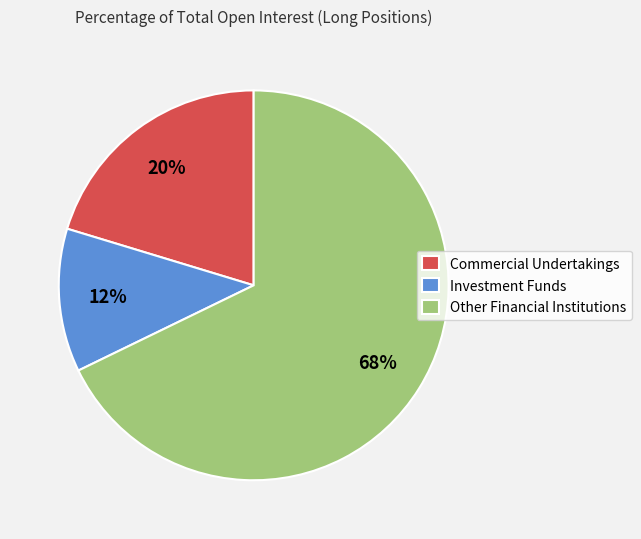

The Investment Funds slice represents 25% of the pie. True or false?

False